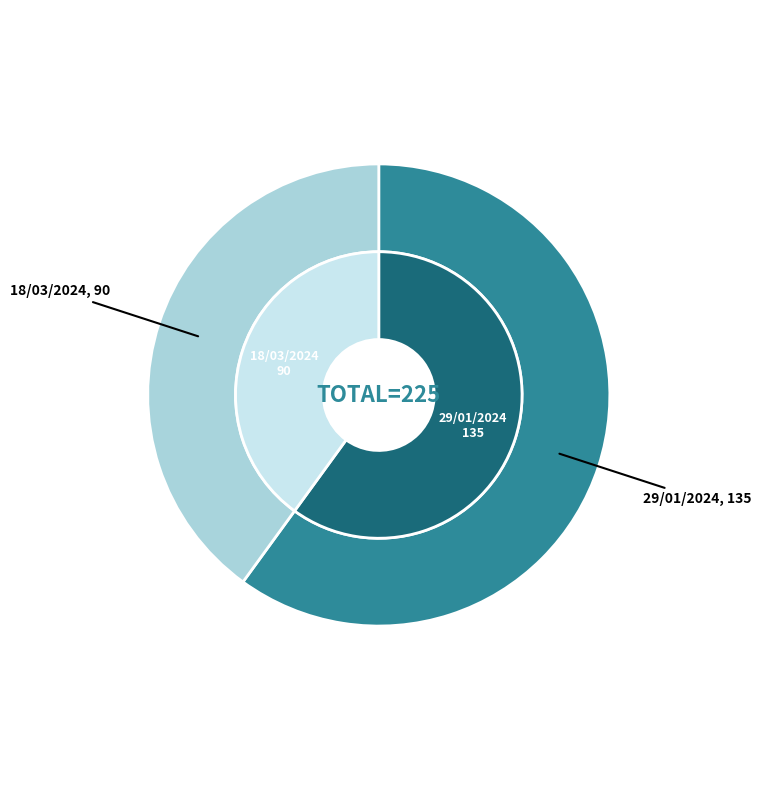

Rank the categories by value from highest to lowest.

29/01/2024, 18/03/2024